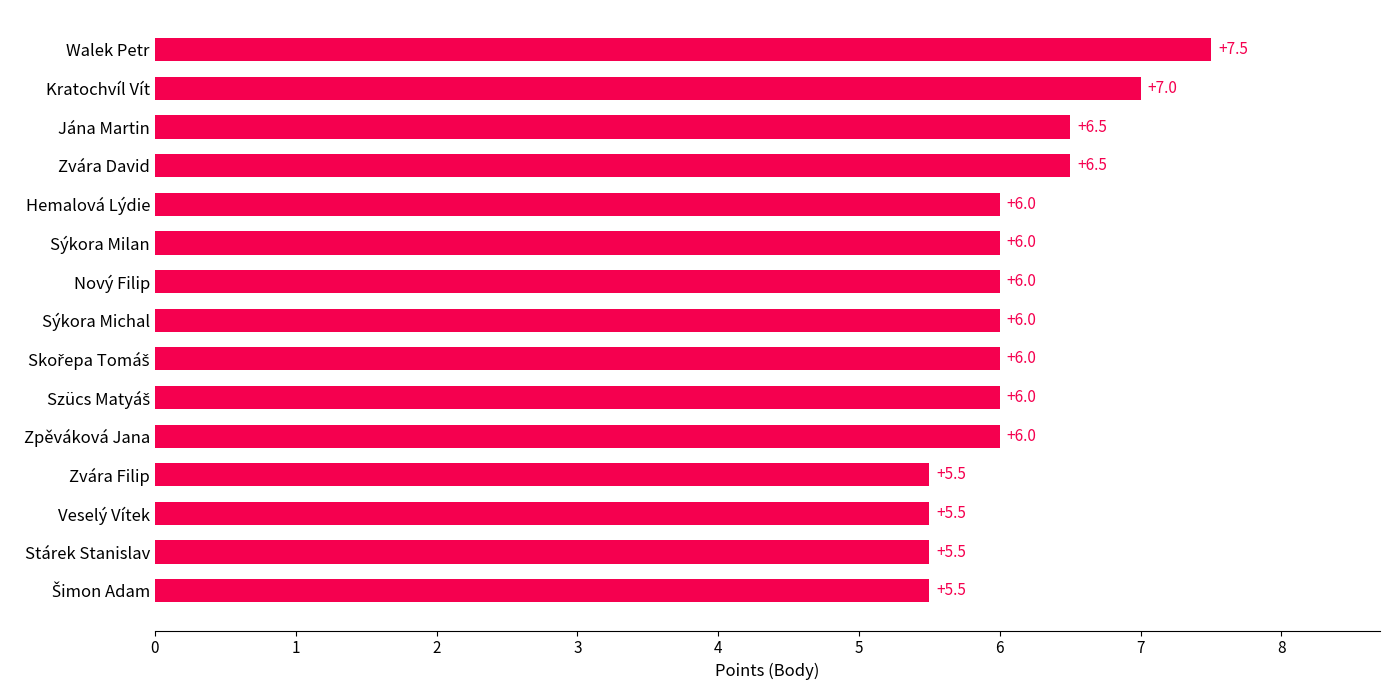

What is the average value?

6.1